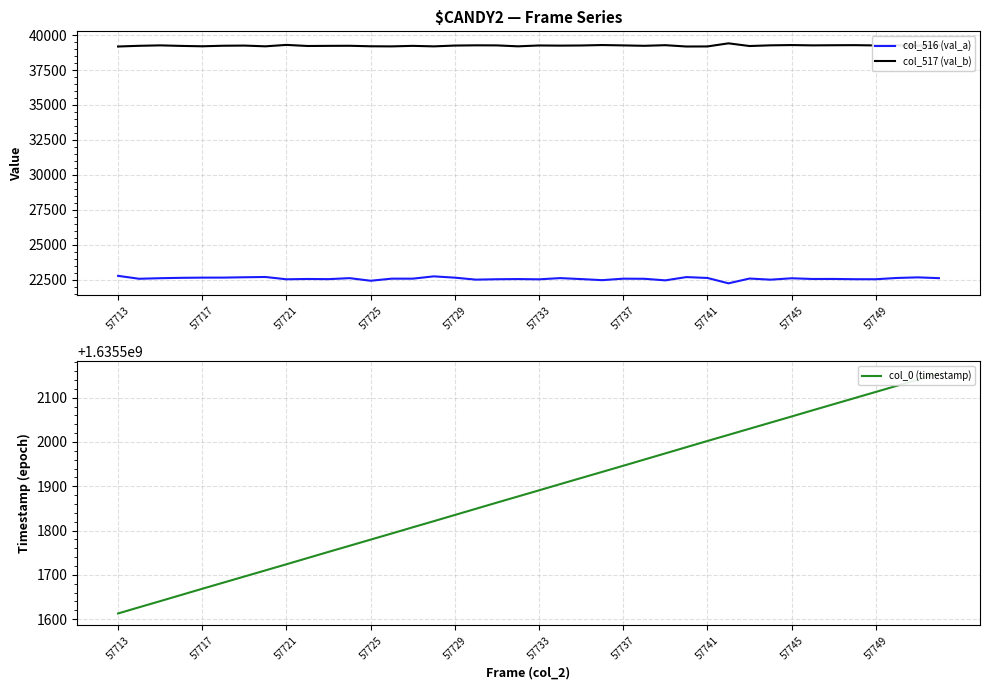

True or false: col_517 (val_b) and col_516 (val_a) cross at least once.

False